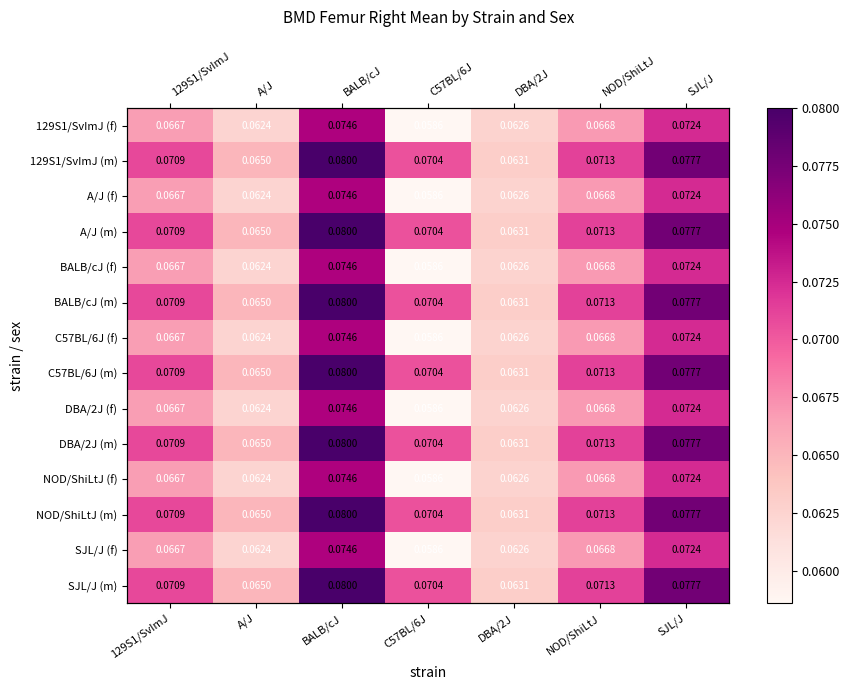

Between NOD/ShiLtJ and SJL/J, which is larger?

SJL/J